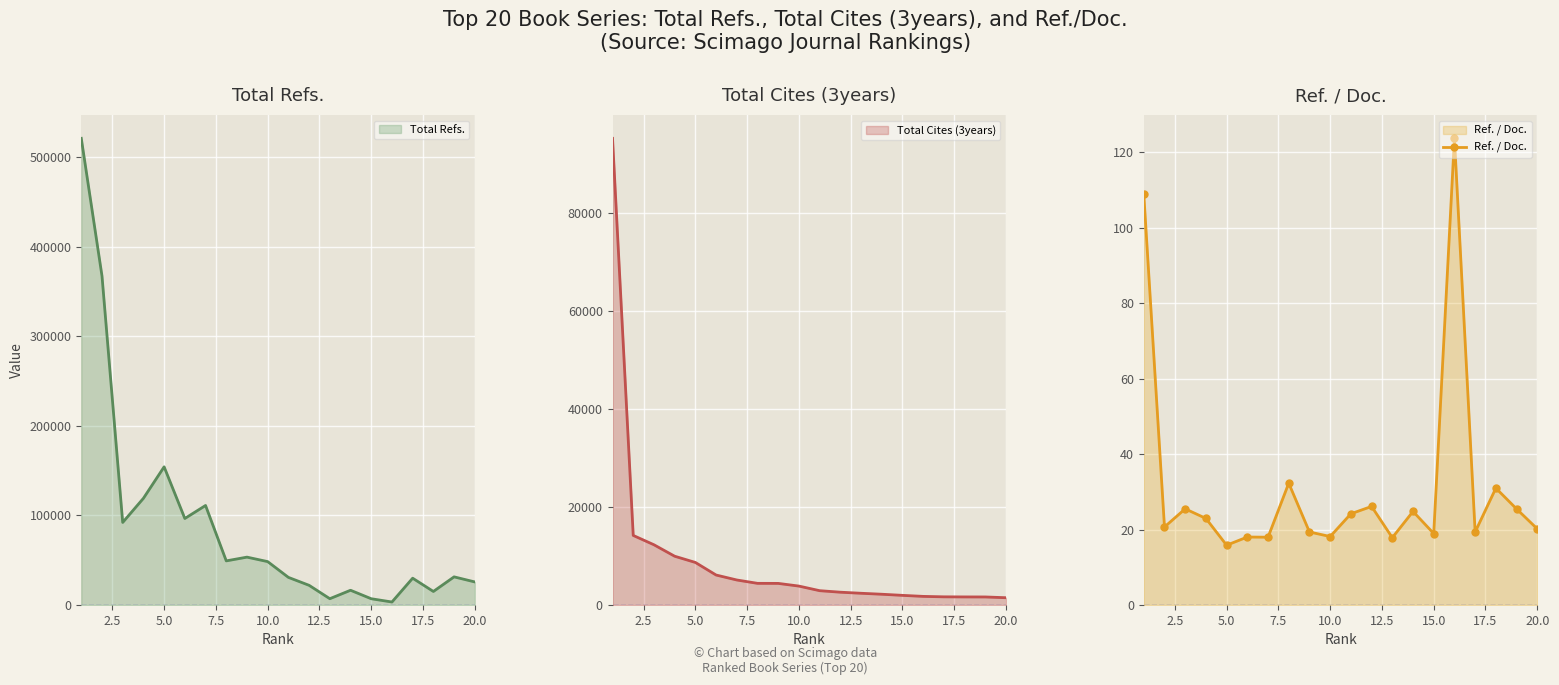

True or false: Ref. / Doc. has more than 0 interior local peaks.

True